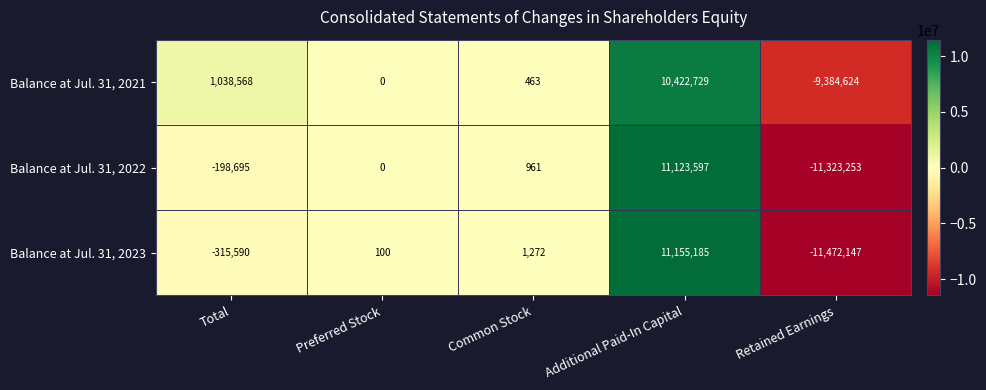

What is the difference between the highest and lowest values at Common Stock?

809